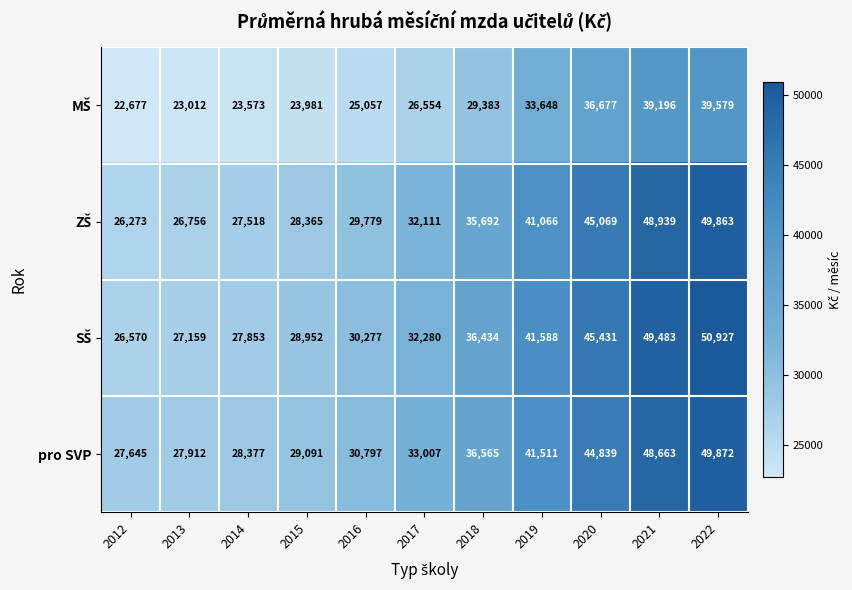

What is the highest value of the pro SVP series?

49872